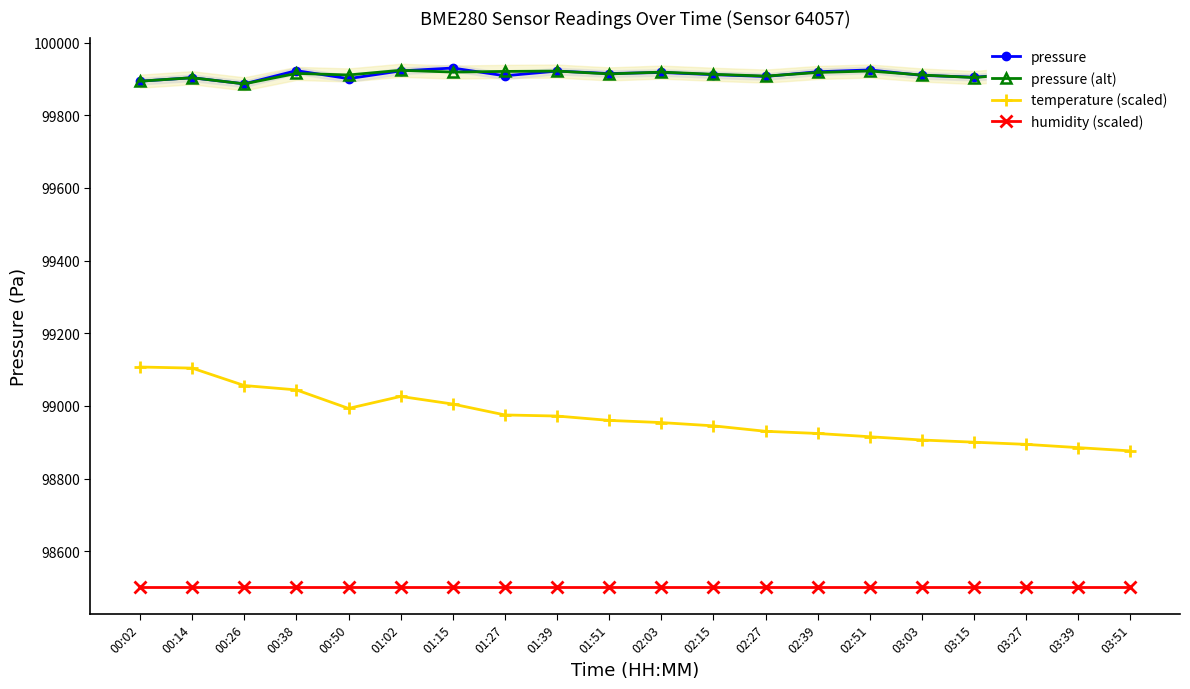

At which category does the chart reach its minimum across all series?

00:02